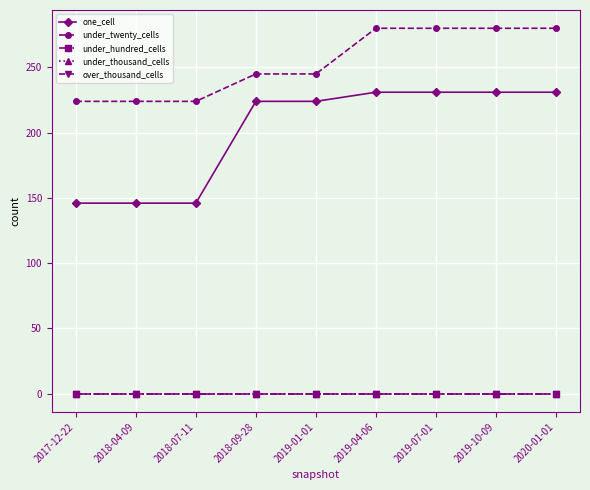

What is the difference between the highest and lowest values at 2019-10-09?

280